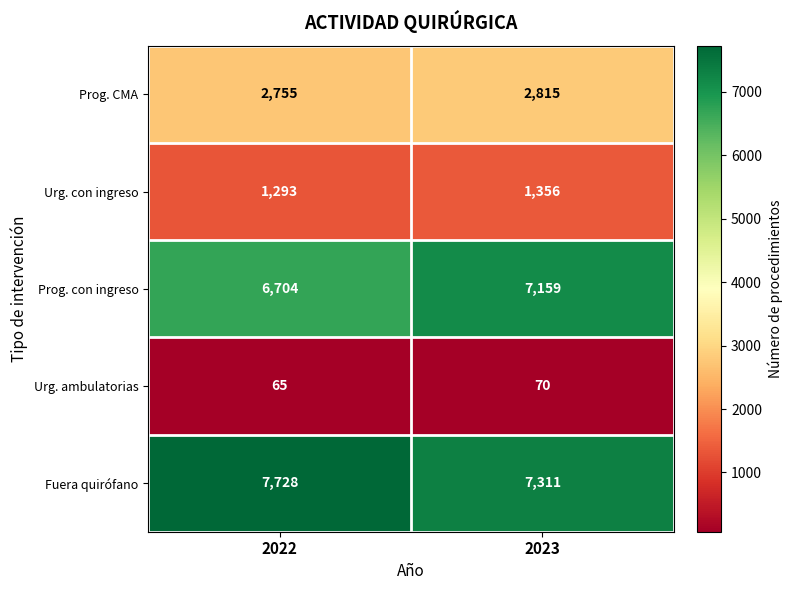

At 2022, list the series in order from largest to smallest.

Fuera quirófano, Prog. con ingreso, Prog. CMA, Urg. con ingreso, Urg. ambulatorias